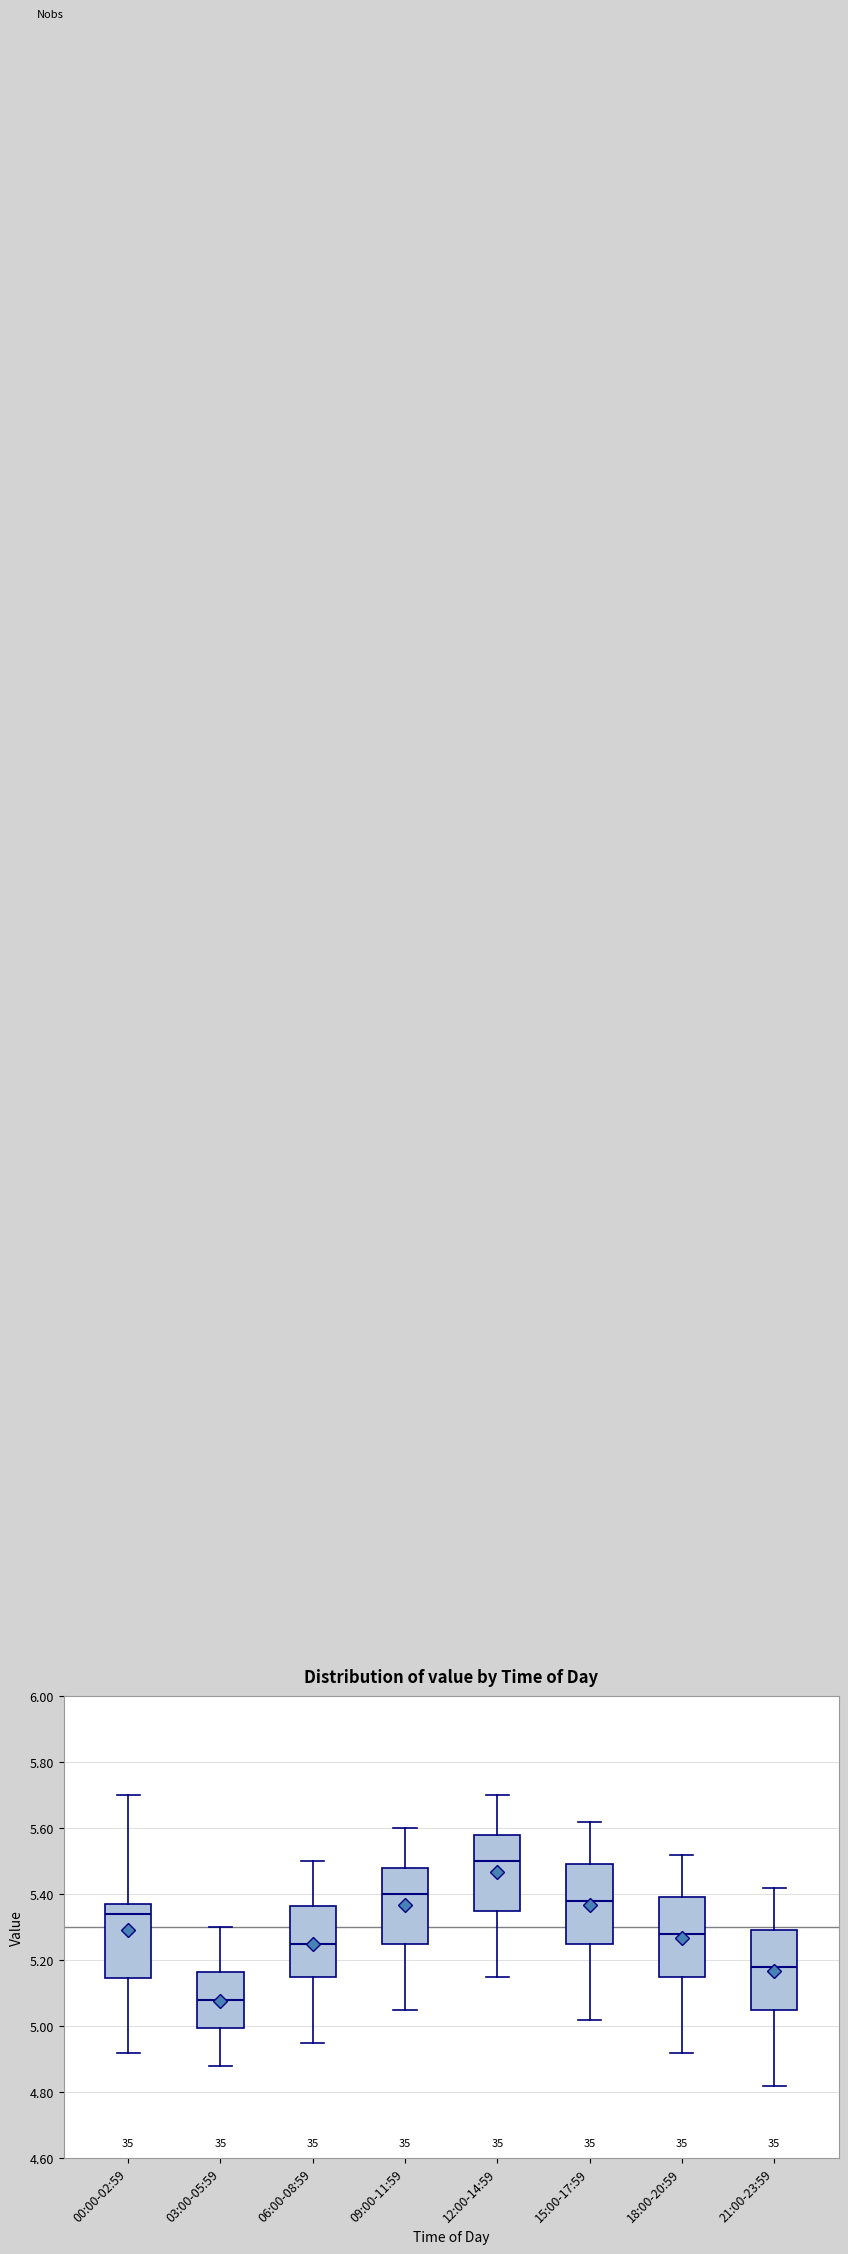

Where does the lower whisker of the box for 09:00-11:59 end on the y-axis? The values are not printed on the chart, so give them approximately, as read against the axis.

5.06